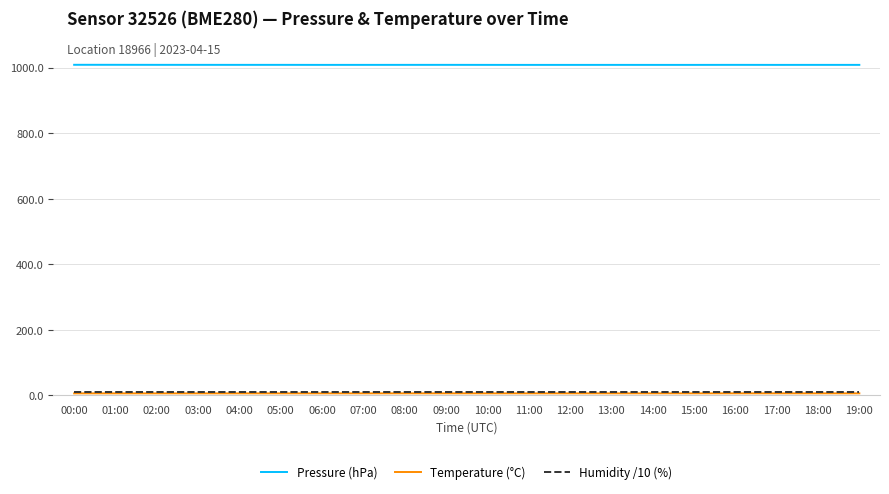

Which series has the widest spread of values?

Pressure (hPa)